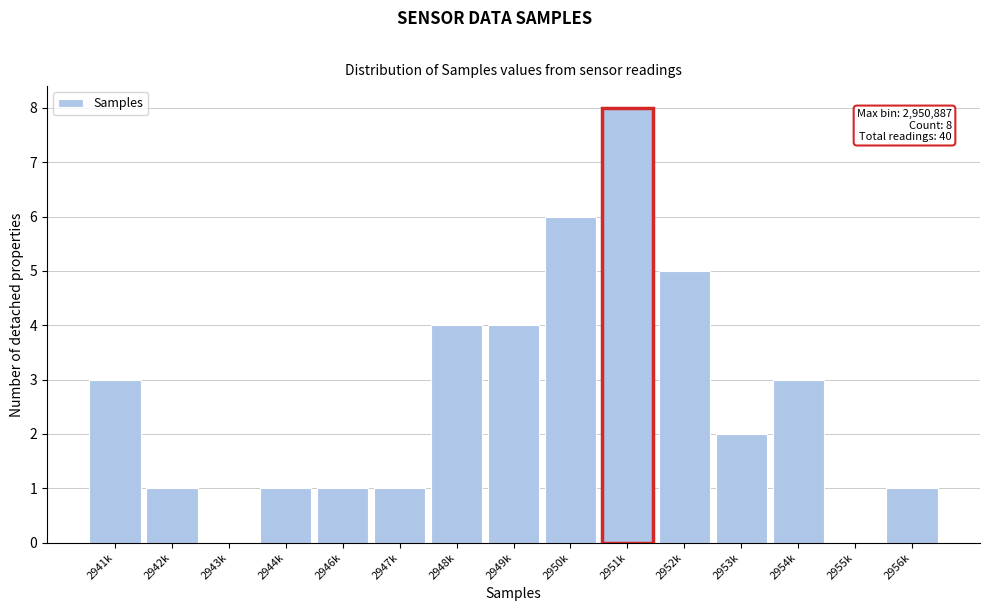

Reading left to right, transcribe all the data shown in this chart.

2941k=3	2942k=1	2943k=0	2944k=1	2946k=1	2947k=1	2948k=4	2949k=4	2950k=6	2951k=8	2952k=5	2953k=2	2954k=3	2955k=0	2956k=1